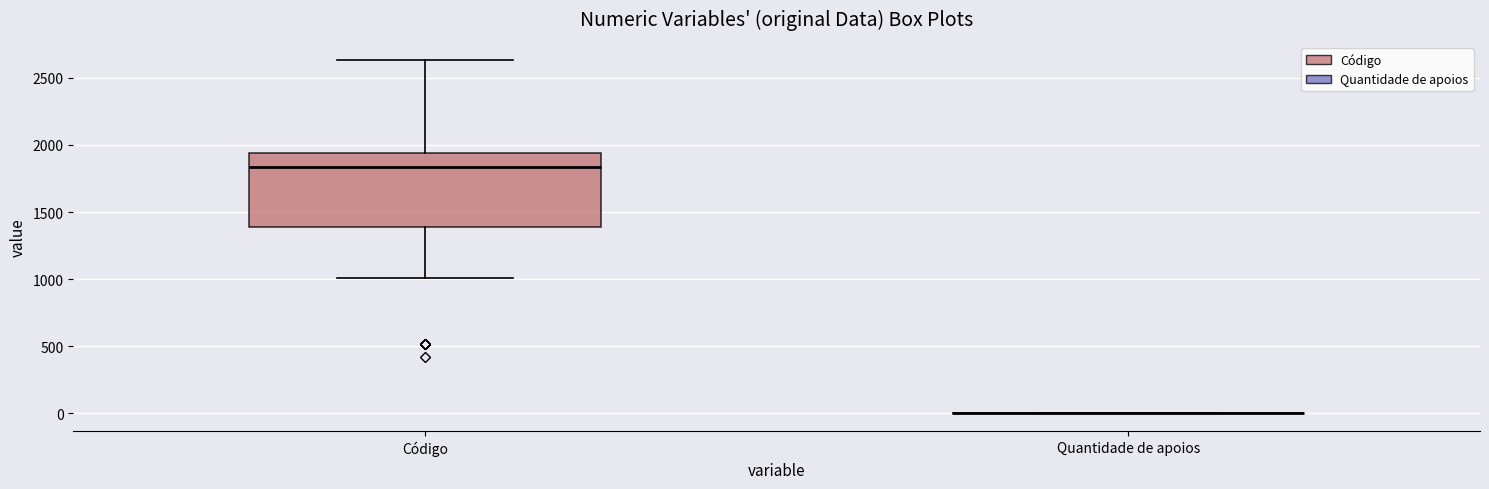

Reading left to right, transcribe this box plot: for each box, give where its median line is, the range the box spans, and where its two whiskers end, as read against the y-axis. The values are not printed on the chart, so give them approximately, as read against the axis.

Código: median 1850, box 1400 to 1950, whiskers 1000 to 2650
Quantidade de apoios: box collapsed to a line at 0, whiskers 0 to 0